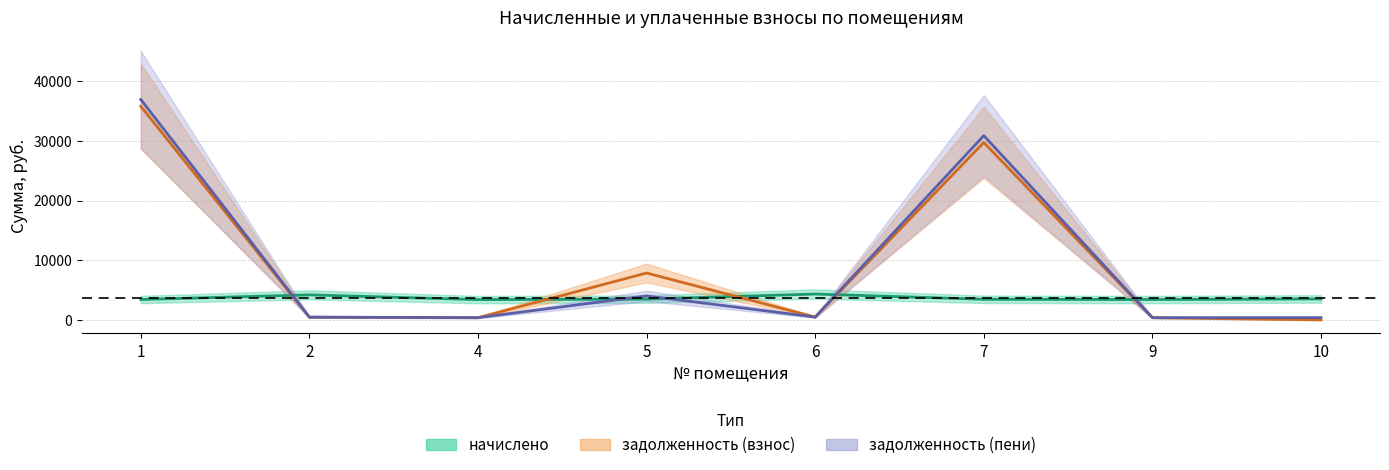

At which category is the sum across all series the highest?

1